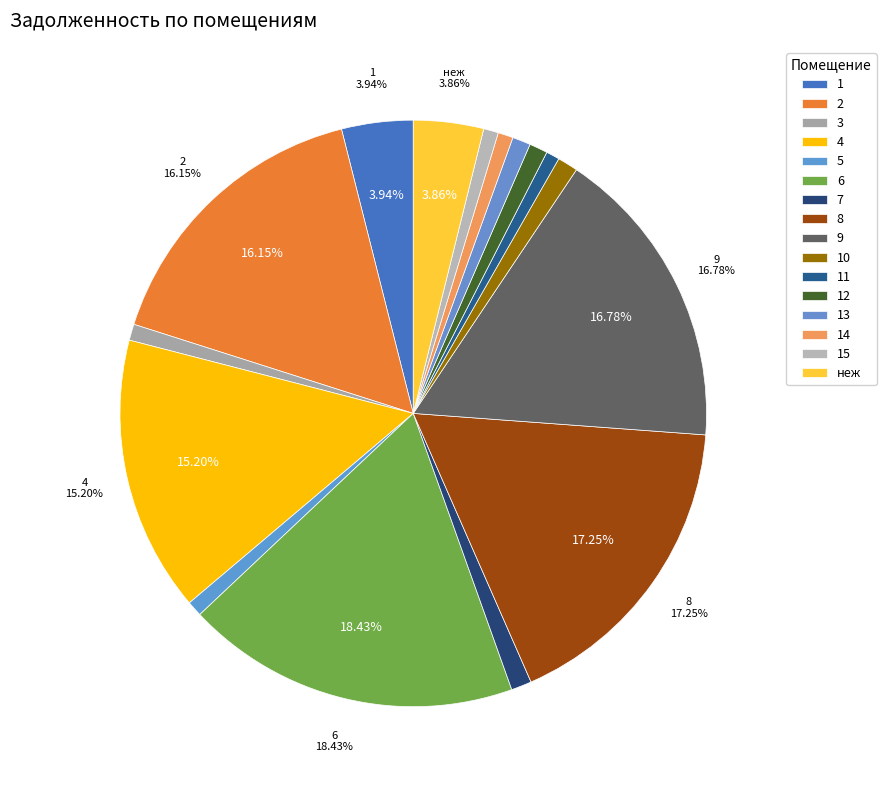

What is the total percentage of 15 and неж?

4.7%